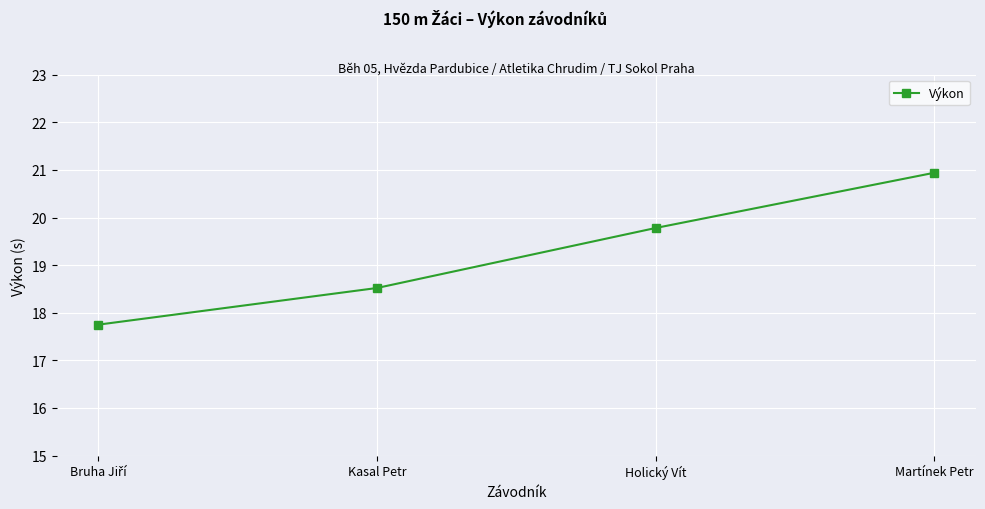

At which label does the data first exceed 19?

Holický Vít